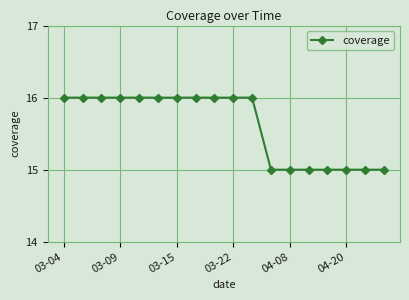

What is the value of the 11th point from the left?

16